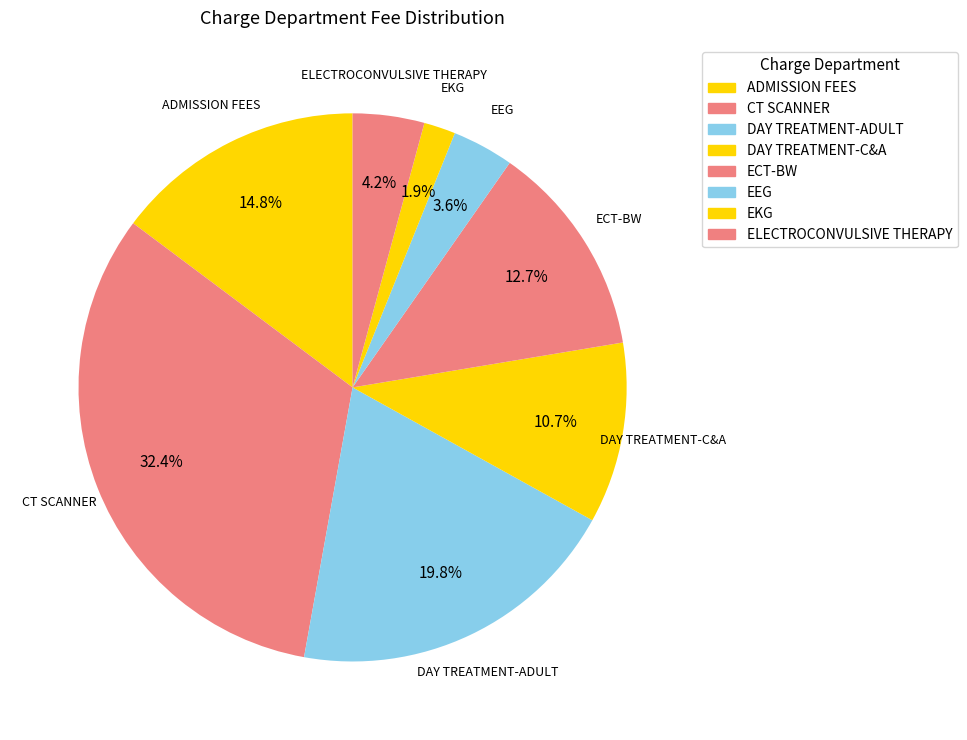

Do ECT-BW and CT SCANNER together represent more than half of the pie?

No